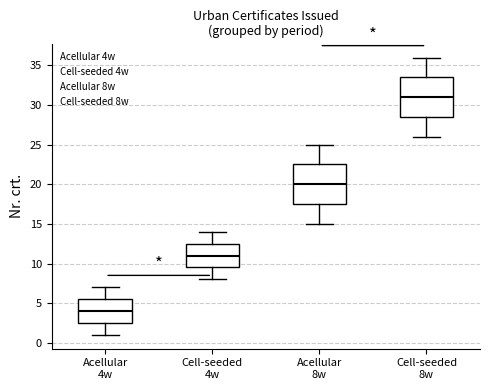

Reading left to right, read every box against the y-axis: the position of its median line, the range the box covers, and the ends of its whiskers. The values are not printed on the chart, so give them approximately, as read against the axis.

Acellular 4w: median 4.0, box 2.5 to 5.5, whiskers 1.0 to 7.0
Cell-seeded 4w: median 11.0, box 9.5 to 12.5, whiskers 8.0 to 14.0
Acellular 8w: median 20.0, box 17.5 to 22.5, whiskers 15.0 to 25.0
Cell-seeded 8w: median 31.0, box 28.5 to 33.5, whiskers 26.0 to 36.0